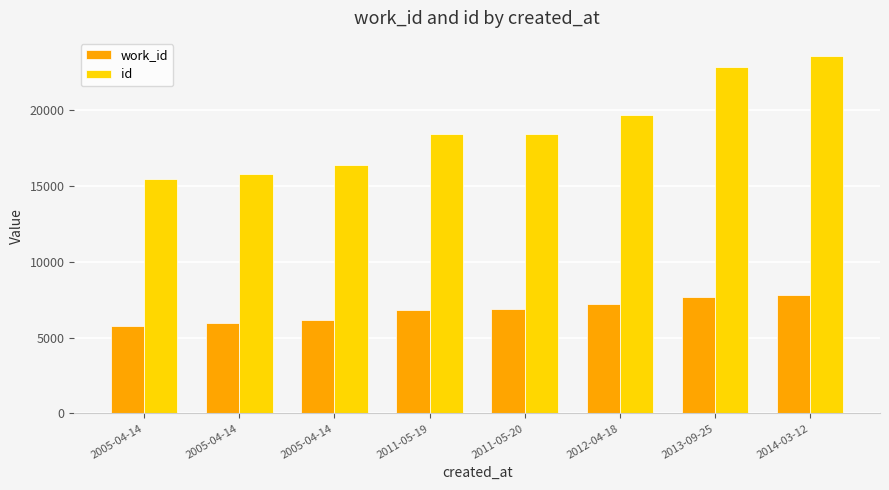

What is the value of the id bar at the 4th from the left?

18440